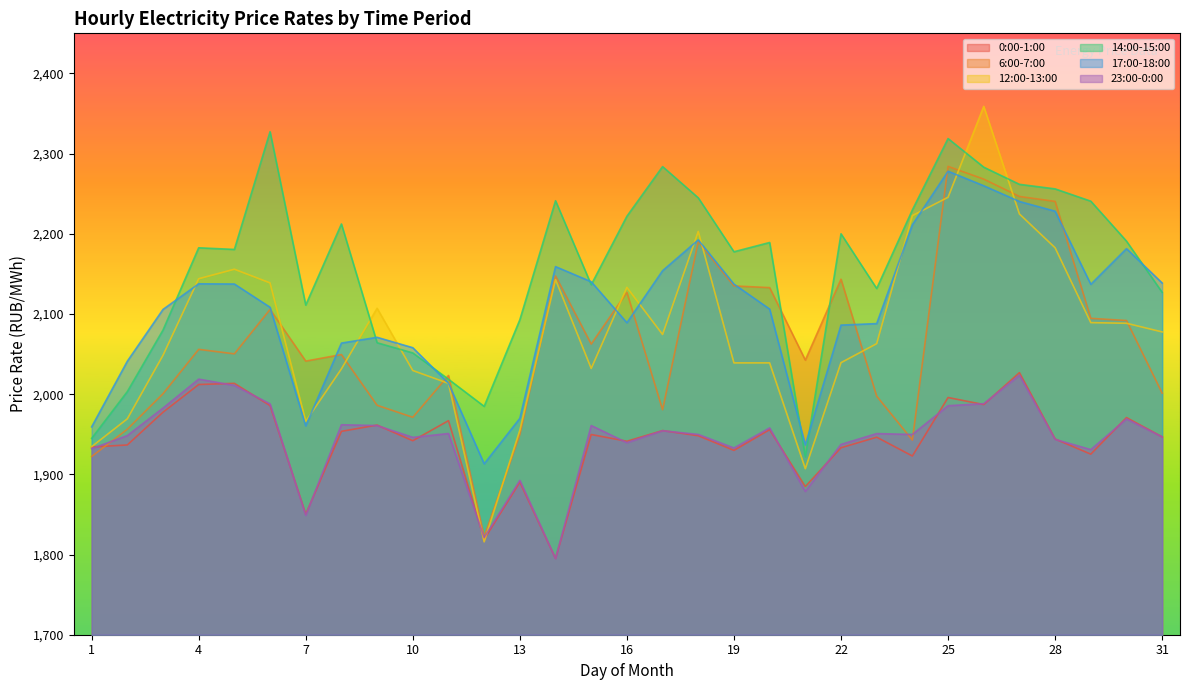

How many distinct data groups are displayed?

6